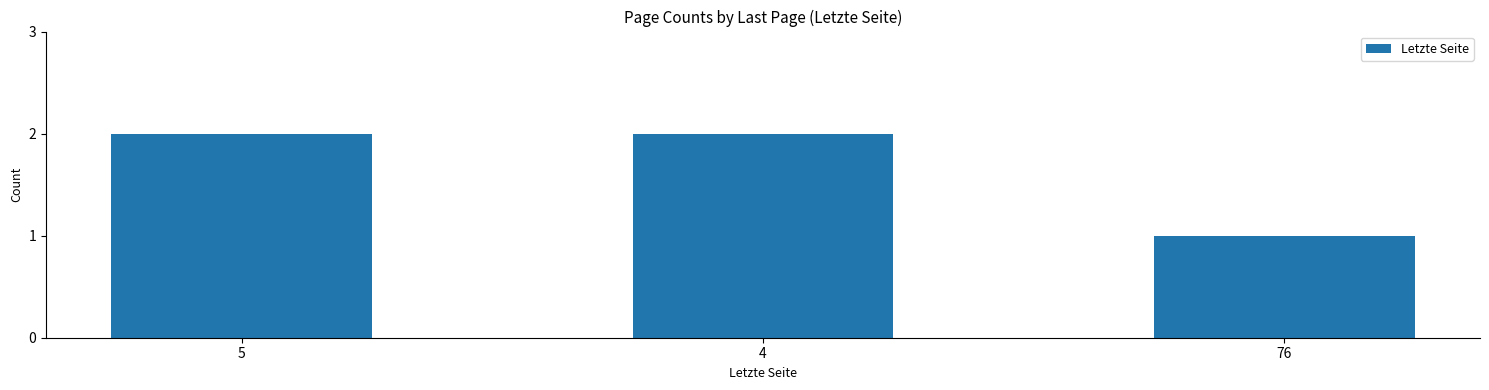

What is the sum of the values at 4 and 5?

4